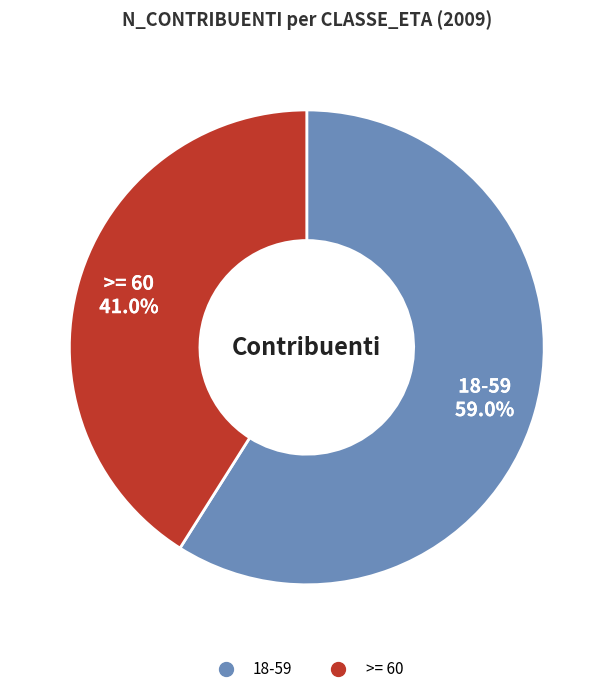

Which category has the biggest portion of the pie?

18-59